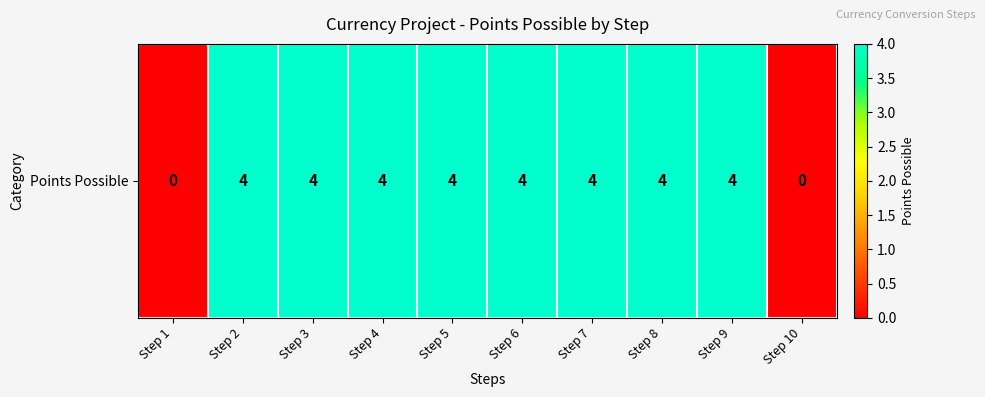

What is the greatest value displayed?

4